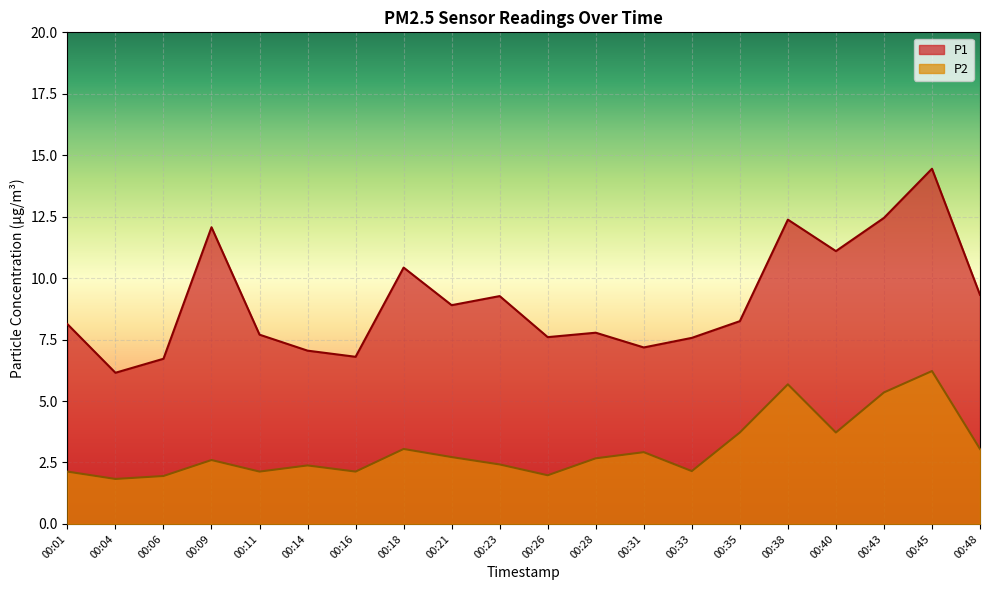

What are all the series names shown in the legend?

P1, P2